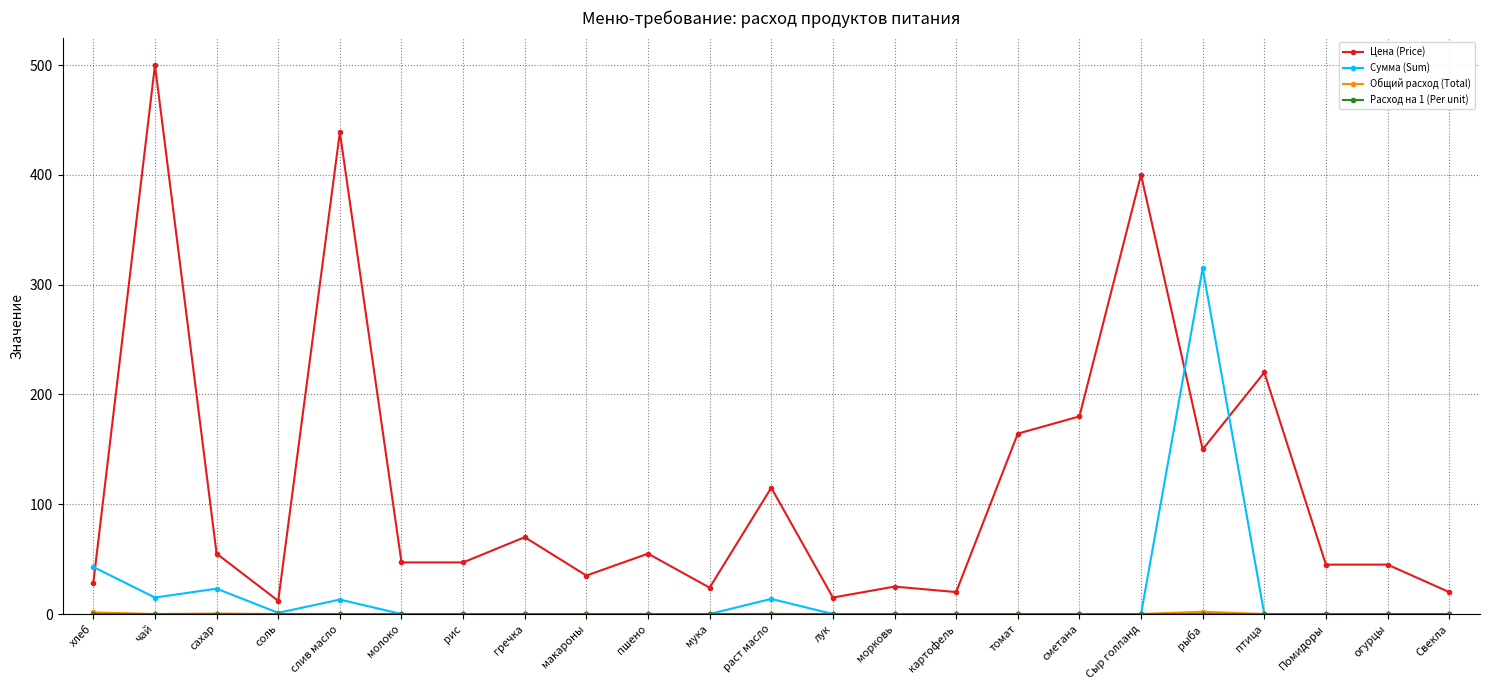

How many intersections are there between Сумма (Sum) and Цена (Price)?

3